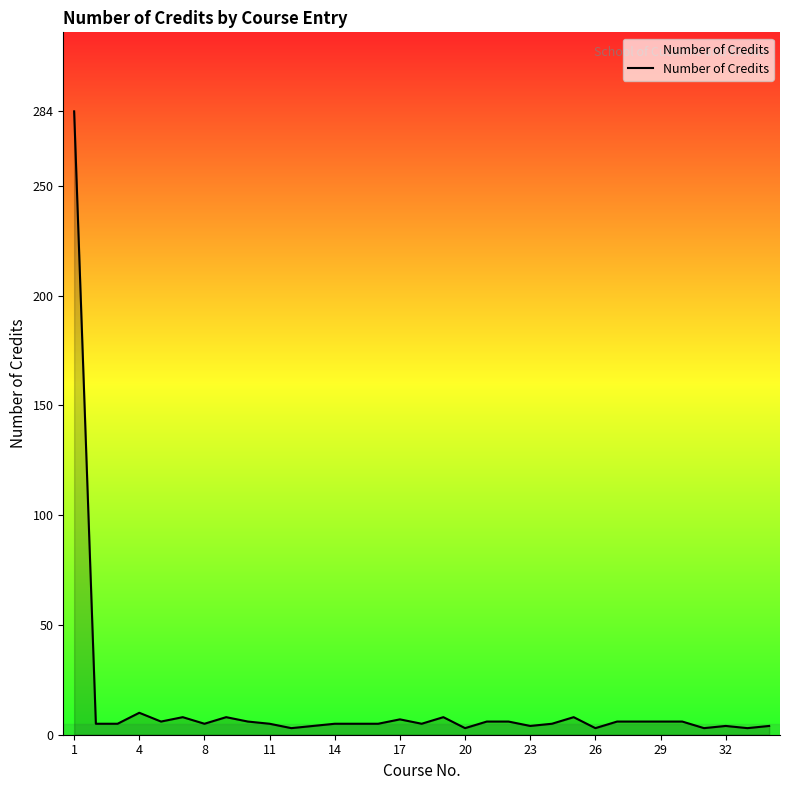

What is the minimum value shown in the chart?

3